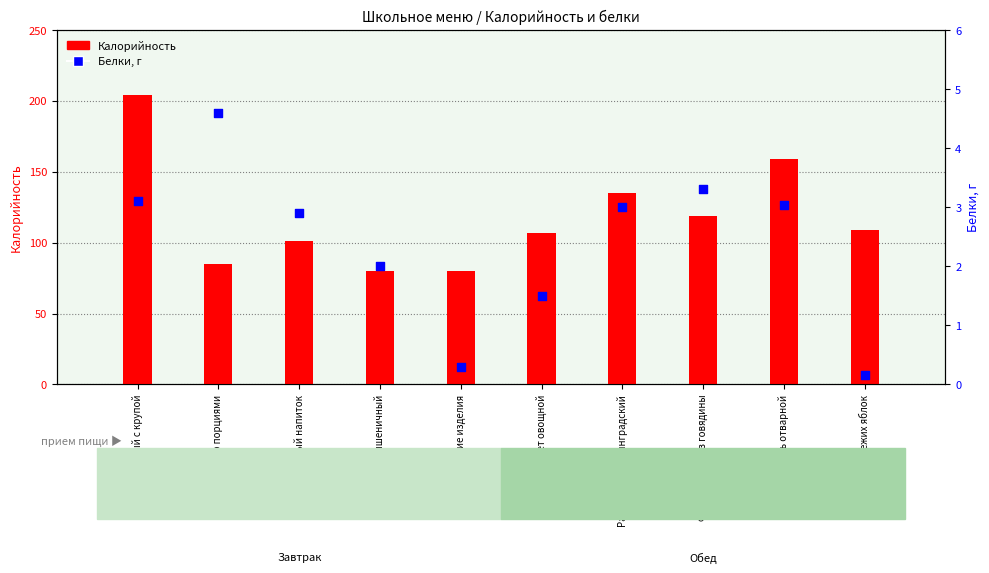

Which series has the widest spread of Y values?

Калорийность